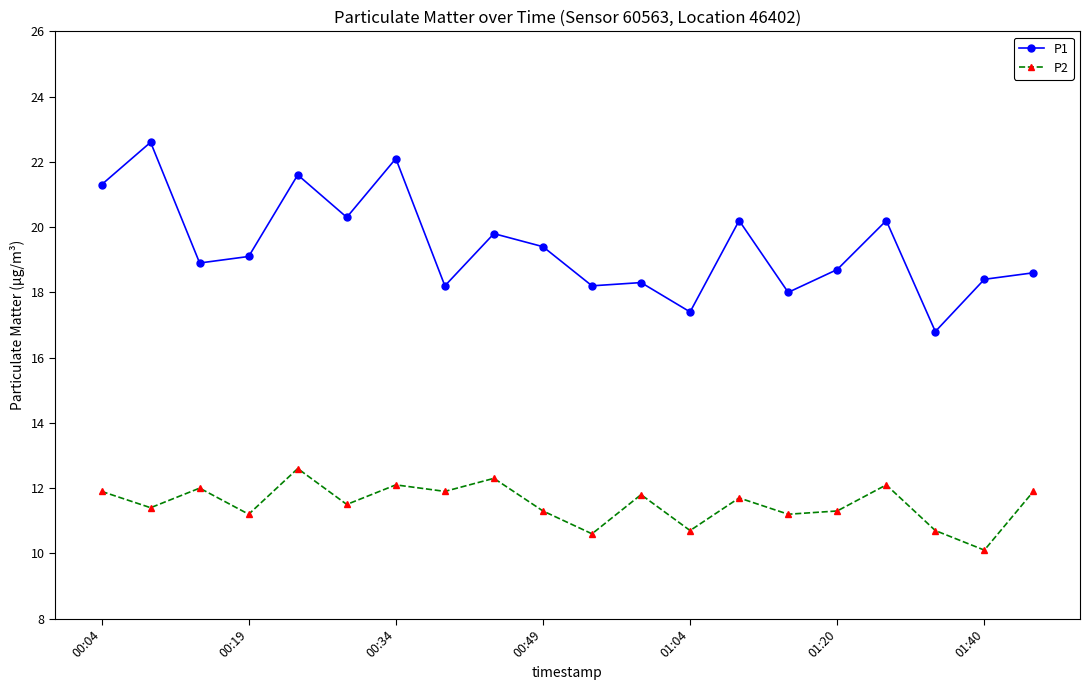

What is the value of the P1 point at the 6th from the left?

20.3